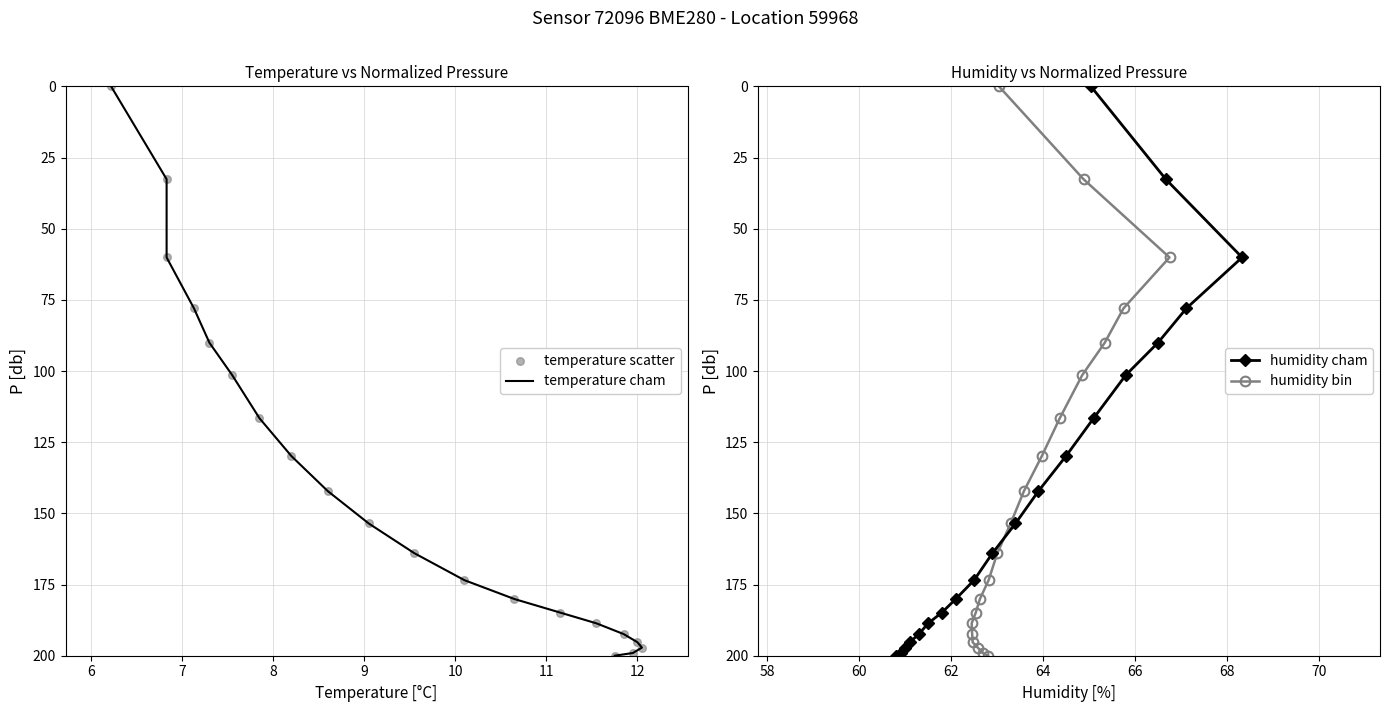

At how many categories does at least one series exceed 102?

14